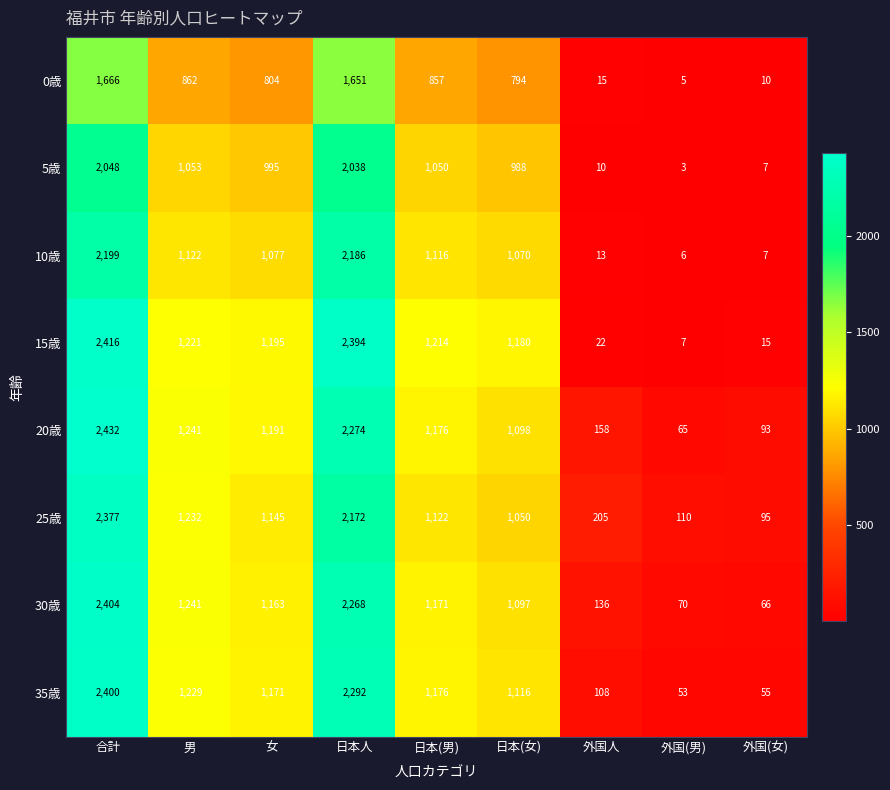

Is the value of 30歳 at 日本人 greater than the value of 20歳 at 女?

Yes